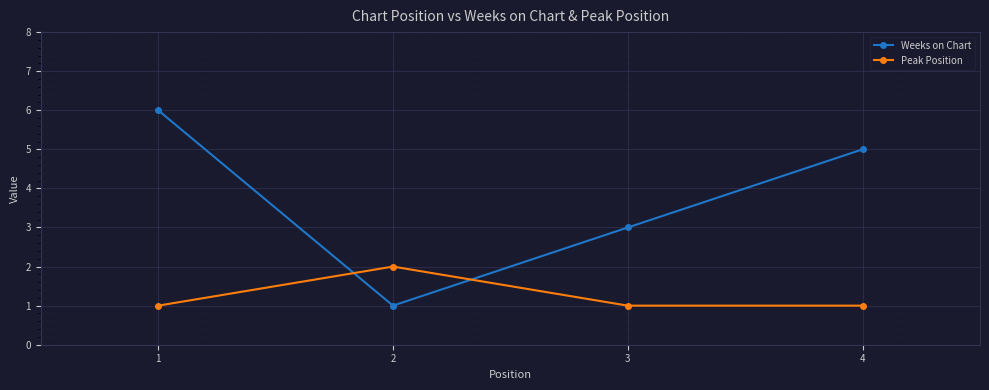

How many values in the Weeks on Chart series are below 5?

2